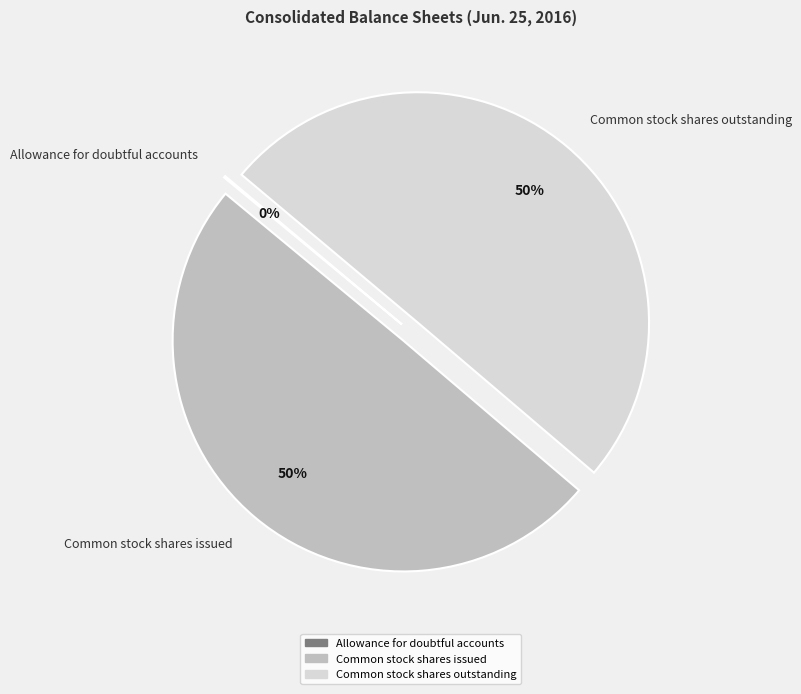

To the nearest percent, what portion does Common stock shares outstanding represent?

50%